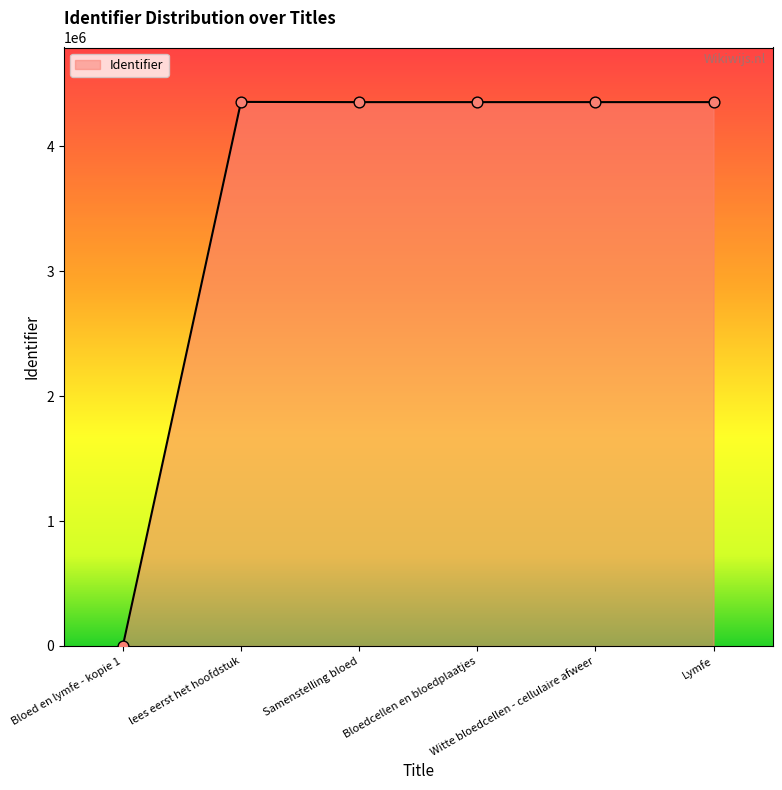

What is the ratio of the value at Bloedcellen en bloedplaatjes to the value at Samenstelling bloed?

1.0